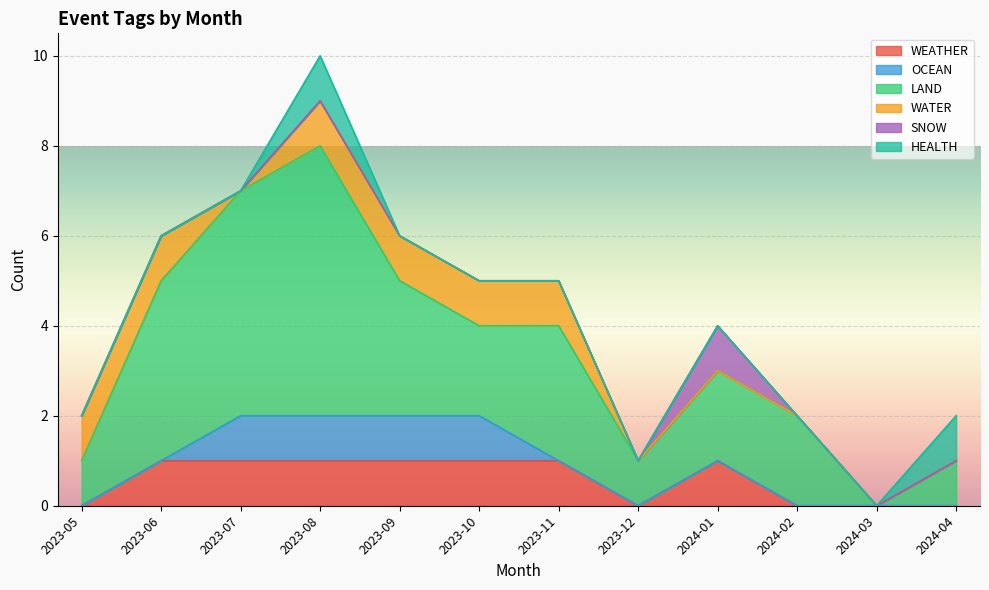

True or false: WATER and HEALTH cross at least once.

False